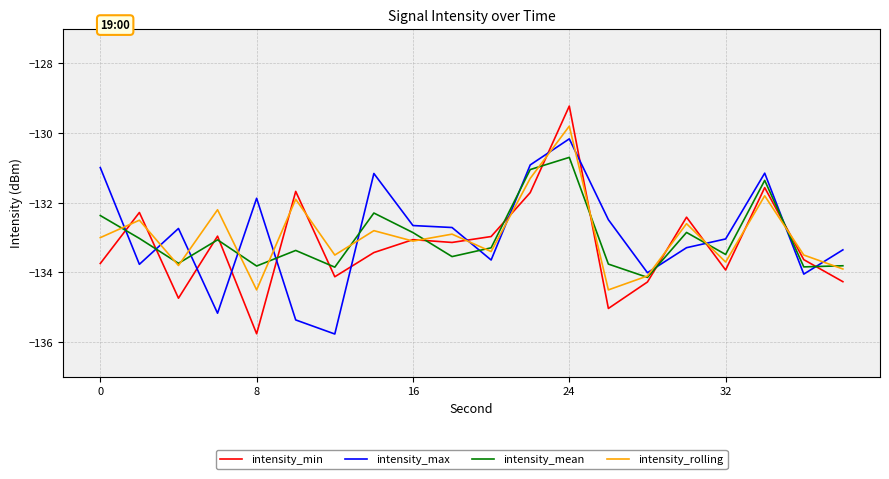

What are all the series names shown in the legend?

intensity_min, intensity_max, intensity_mean, intensity_rolling